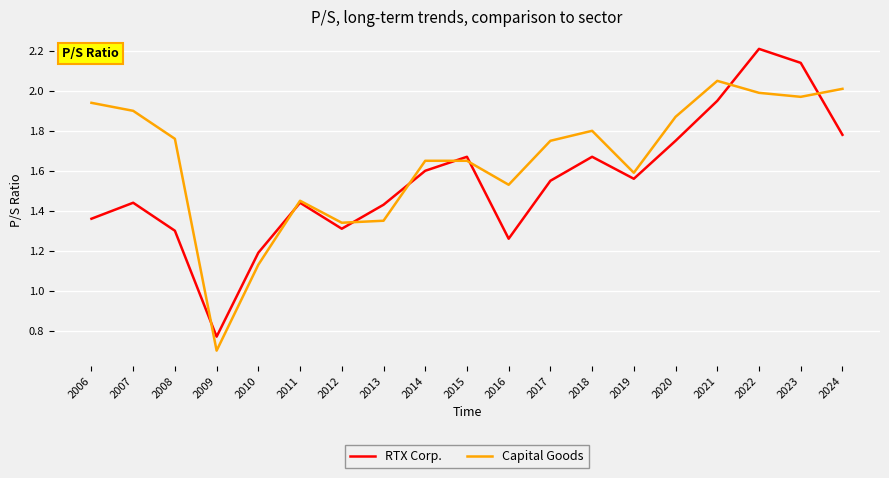

What are all the series names shown in the legend?

RTX Corp., Capital Goods